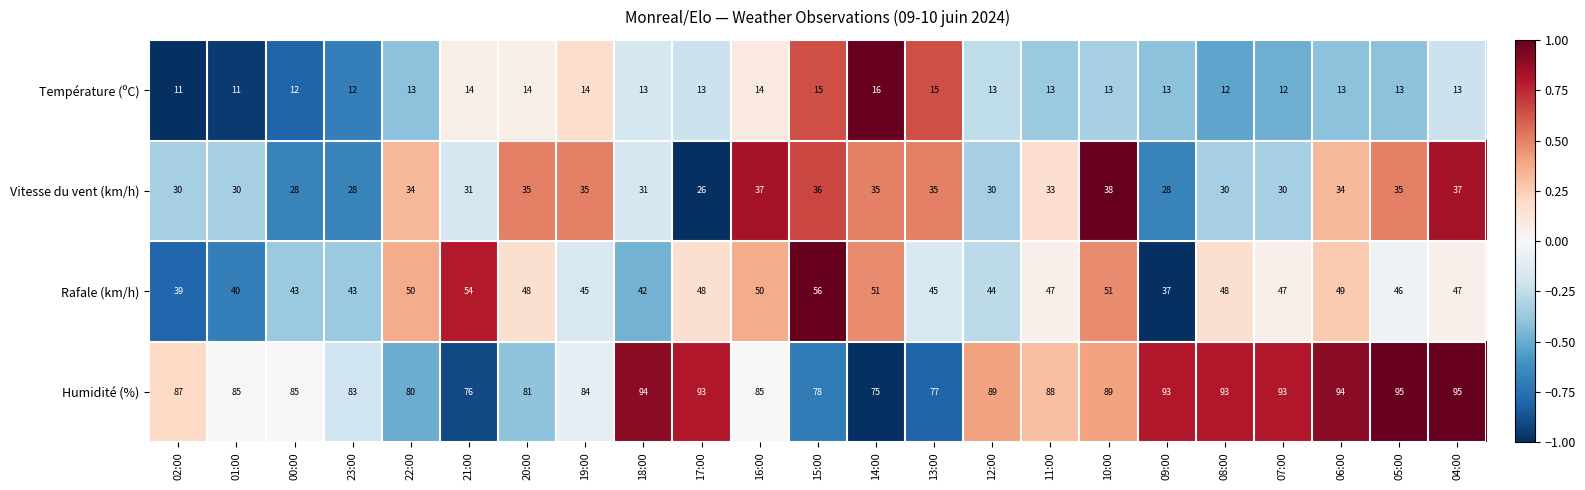

Rank the series at 19:00 from highest to lowest value.

Humidité (%), Rafale (km/h), Vitesse du vent (km/h), Température (ºC)